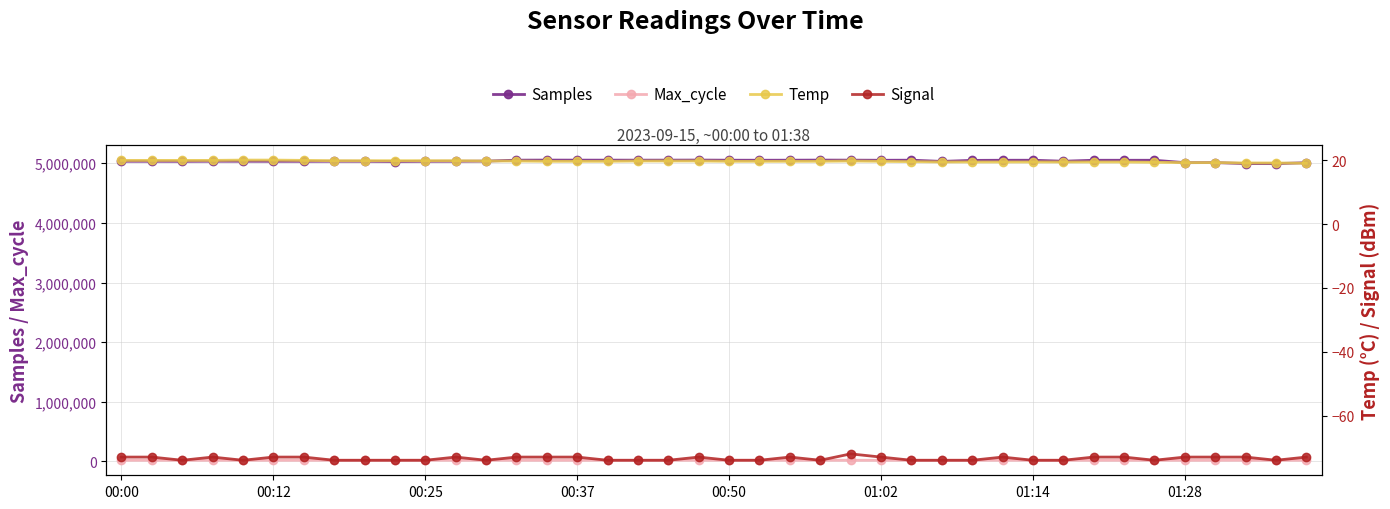

True or false: Max_cycle has more than 1 points higher than both neighbors.

True